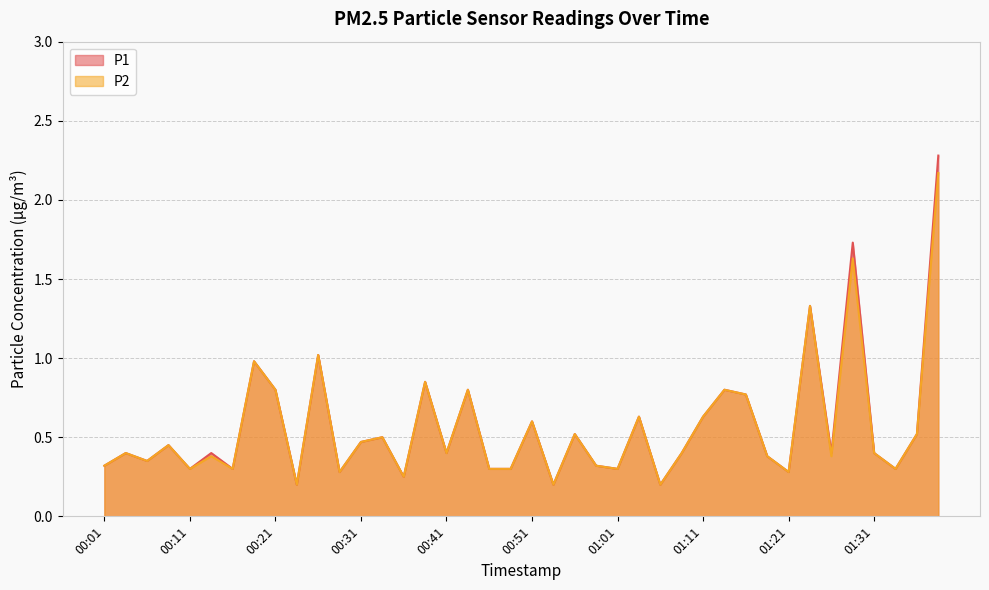

In P1, how many points are lower than both neighbors (excluding endpoints)?

13